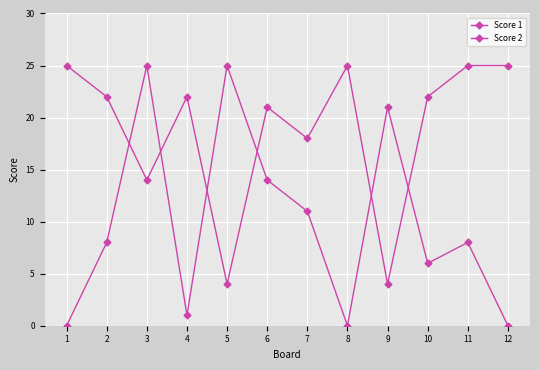

Reading left to right, transcribe all the data shown in this chart.

Score 1: 25	22	14	22	4	21	18	25	4	22	25	25
Score 2: 0	8	25	1	25	14	11	0	21	6	8	0